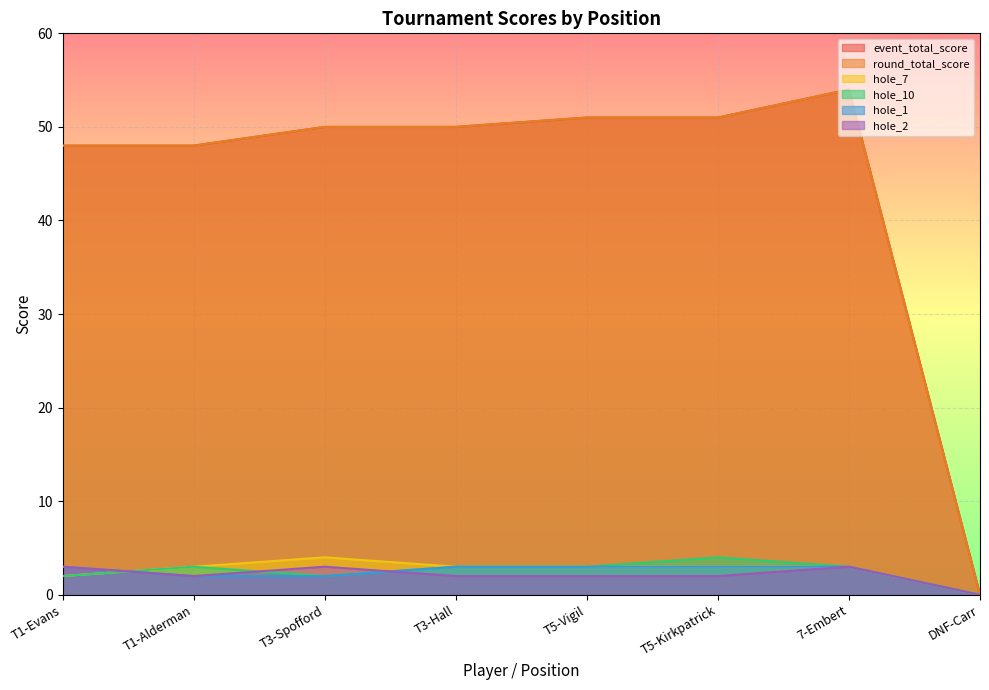

Rank the series at DNF-Carr from highest to lowest value.

event_total_score, round_total_score, hole_7, hole_10, hole_1, hole_2